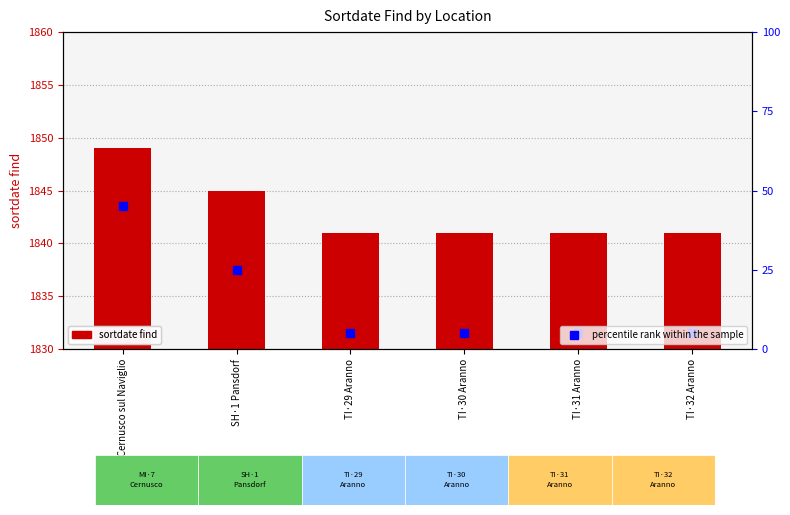

What is the average value of the sortdate find series?

1843